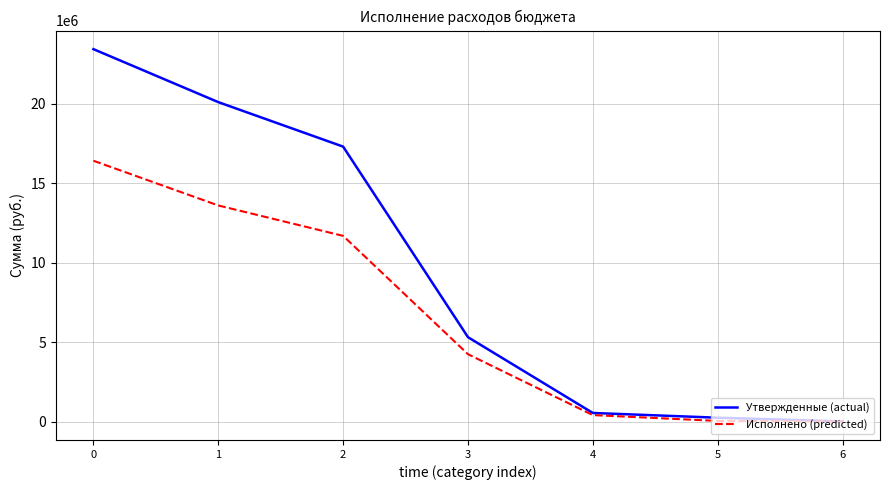

What is the total value across all series at 2?

28983676.9